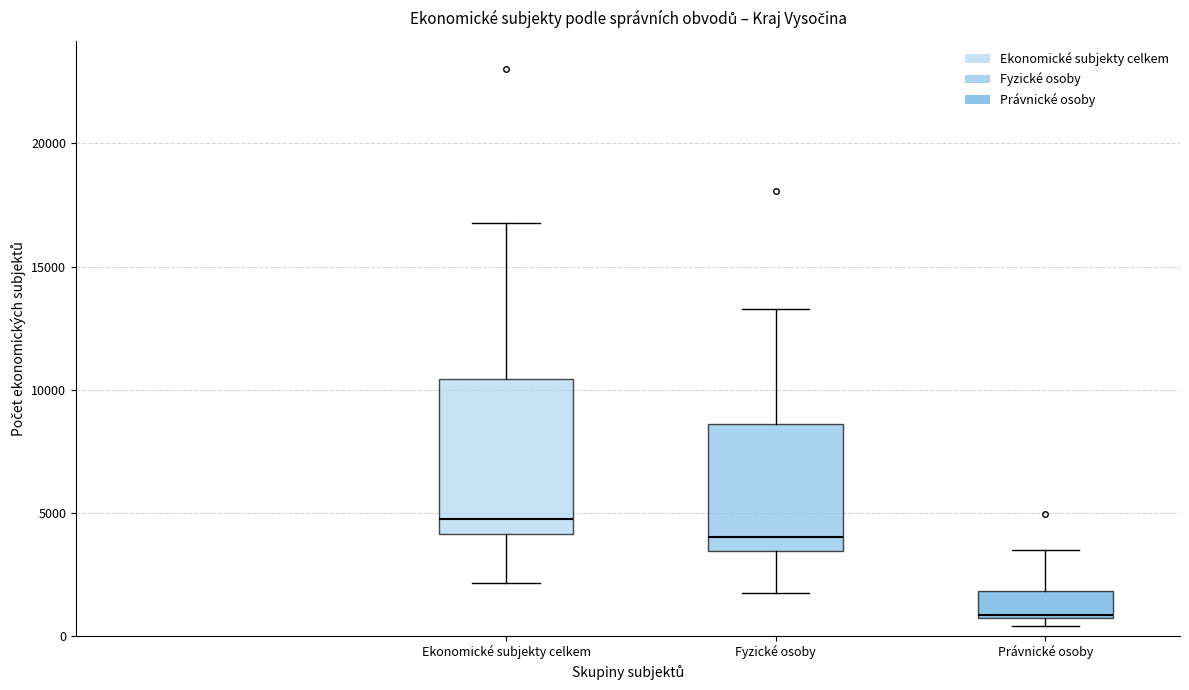

Reading left to right, transcribe this box plot: for each box, give where its median line is, the range the box spans, and where its two whiskers end, as read against the y-axis. The values are not printed on the chart, so give them approximately, as read against the axis.

Ekonomické subjekty celkem: median 5000, box 4000 to 10500, whiskers 2000 to 17000
Fyzické osoby: median 4000, box 3500 to 8500, whiskers 1500 to 13500
Právnické osoby: median 1000, box 500 to 2000, whiskers 500 (just below the box's lower edge) to 3500